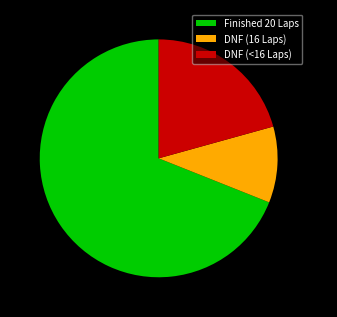

Is there any slice that represents more than half of the pie?

Yes